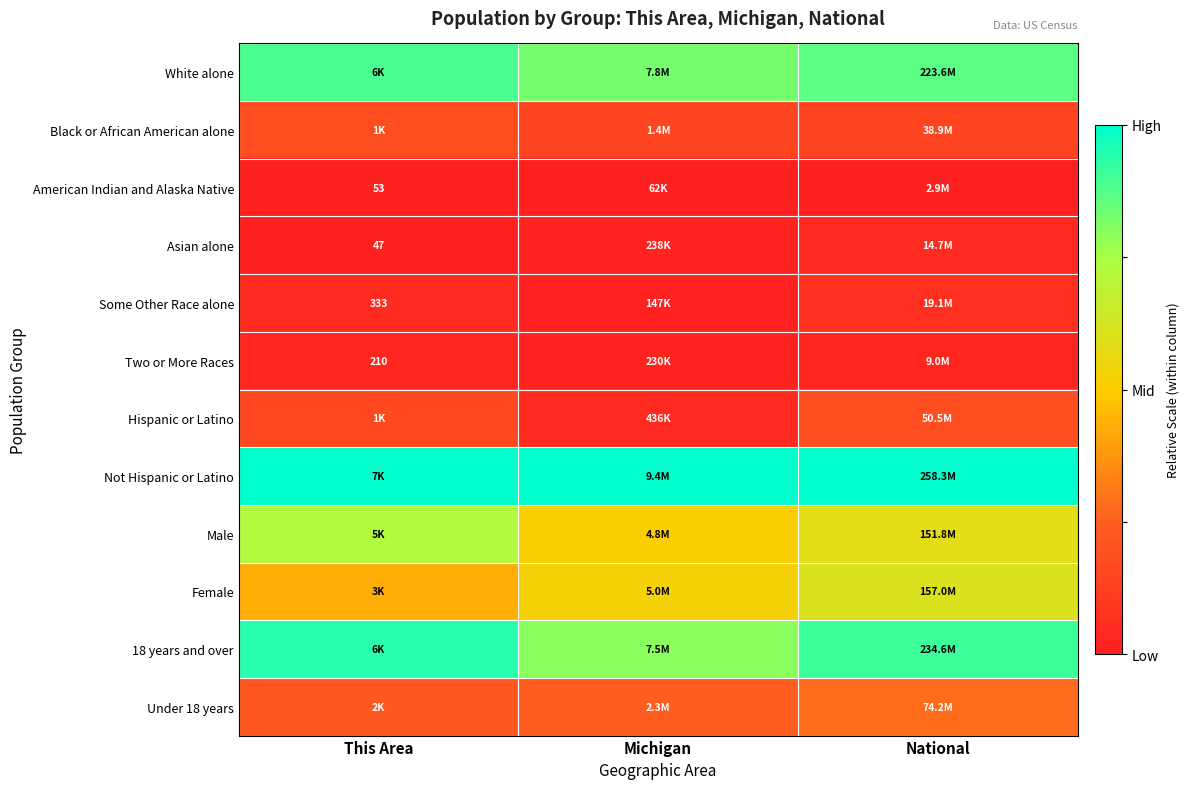

At how many categories does at least one series exceed 0?

3